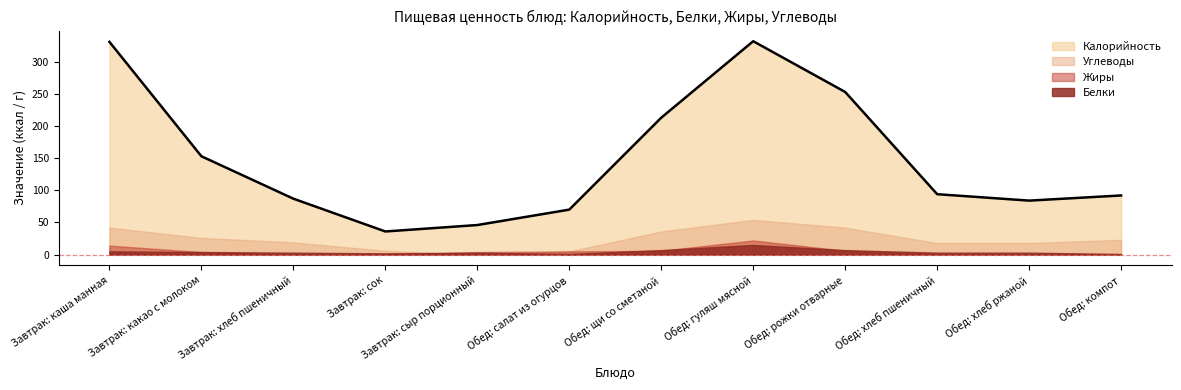

Rank the series by their maximum value, from highest to lowest.

Калорийность, Углеводы, Жиры, Белки